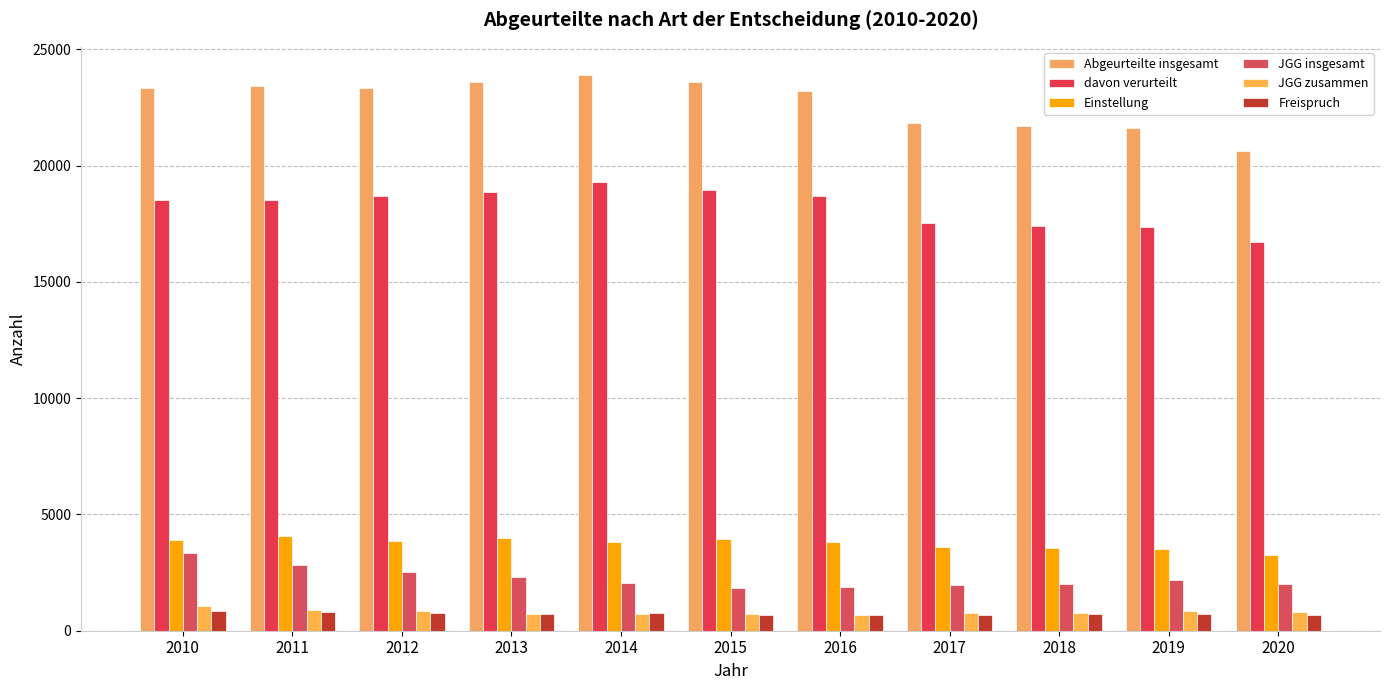

Which series has the largest total across all categories?

Abgeurteilte insgesamt